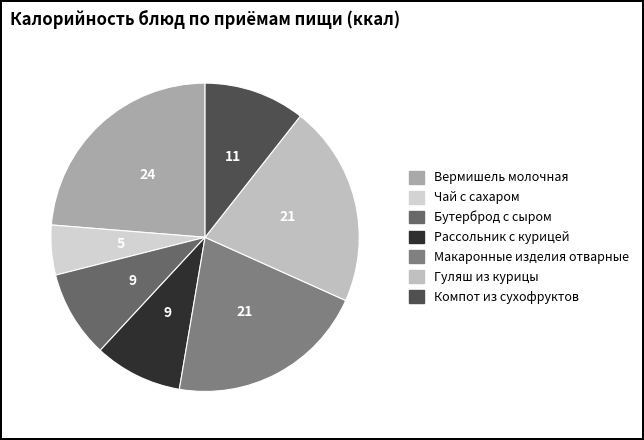

How many segments does this pie chart have?

7